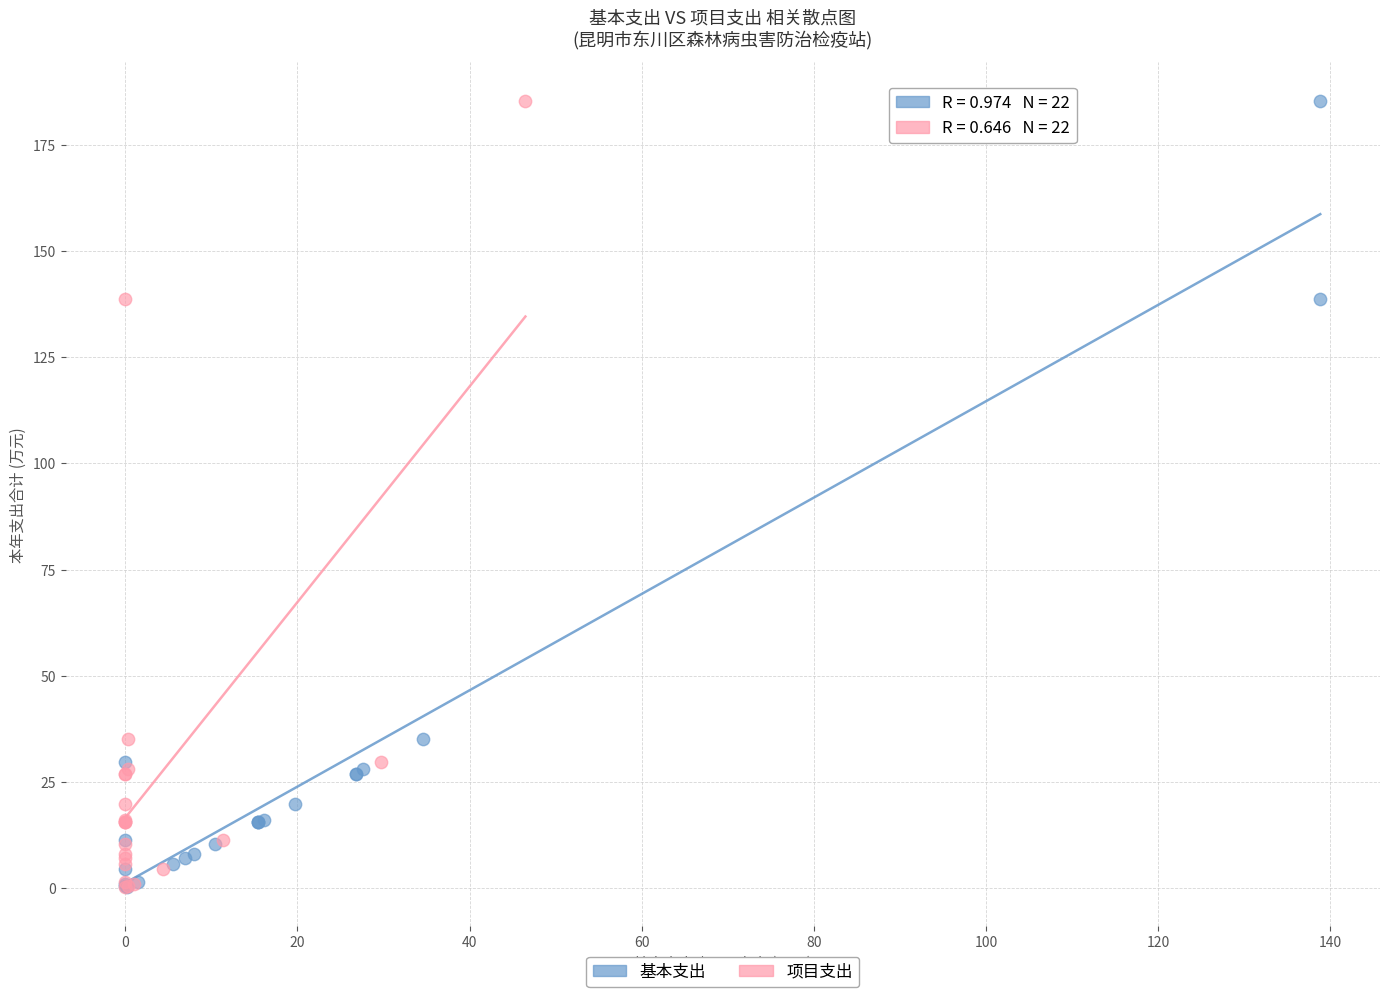

What are all the series names shown in the legend?

基本支出, 项目支出